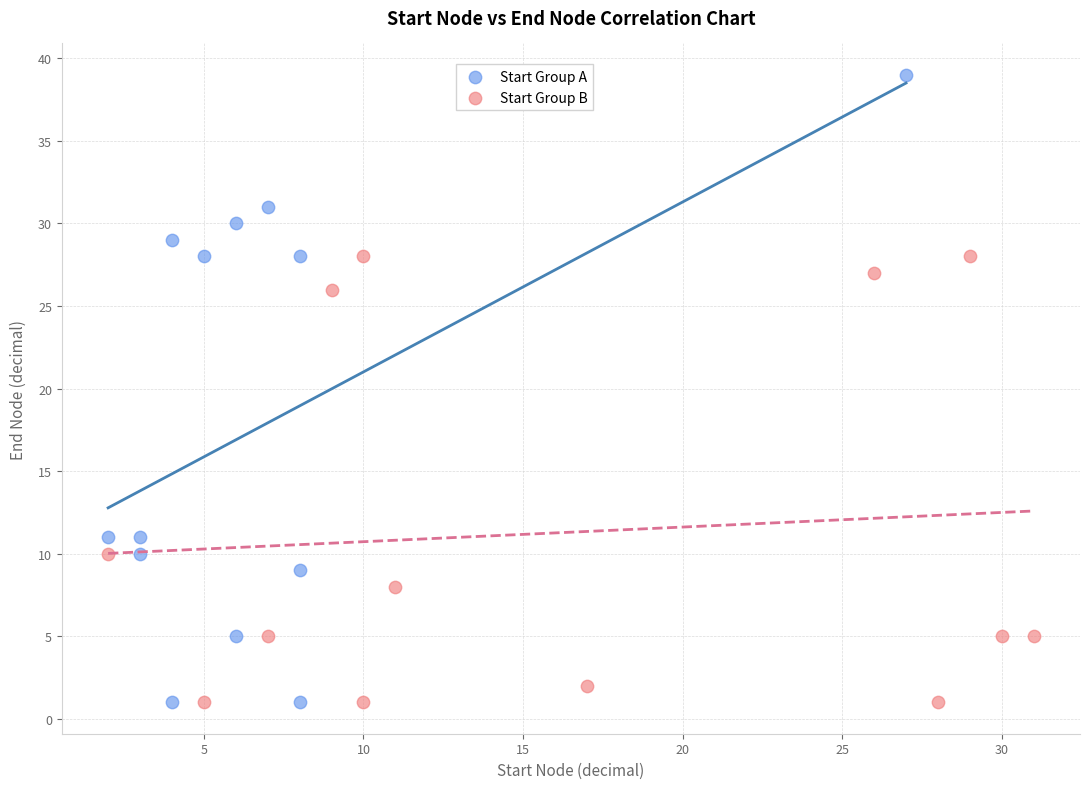

Which series contains the highest Y value?

Start Group A